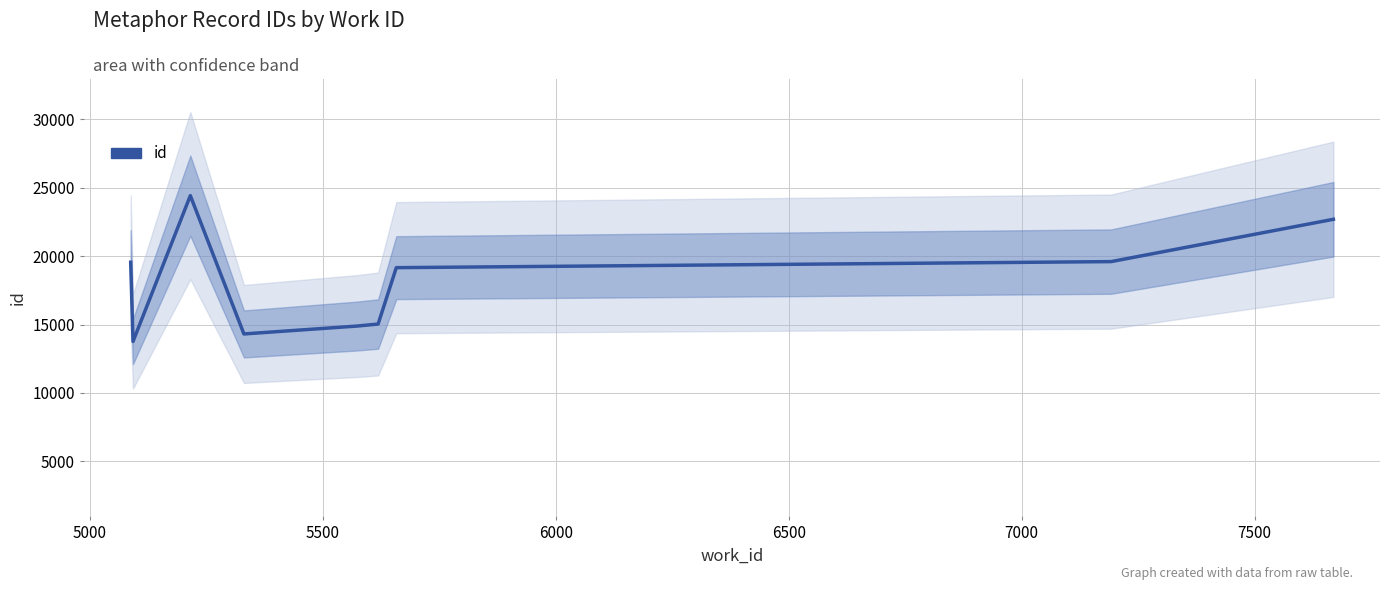

The chart shows a value of 18574 at 5000. True or false?

False